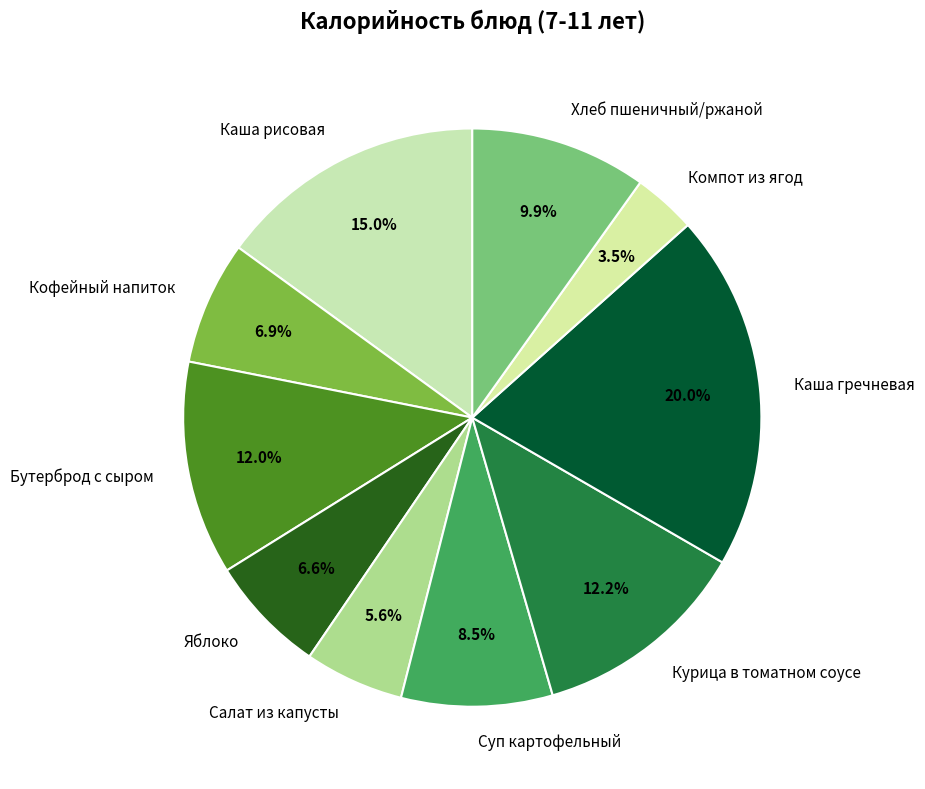

What is the largest slice in the pie chart?

Каша гречневая